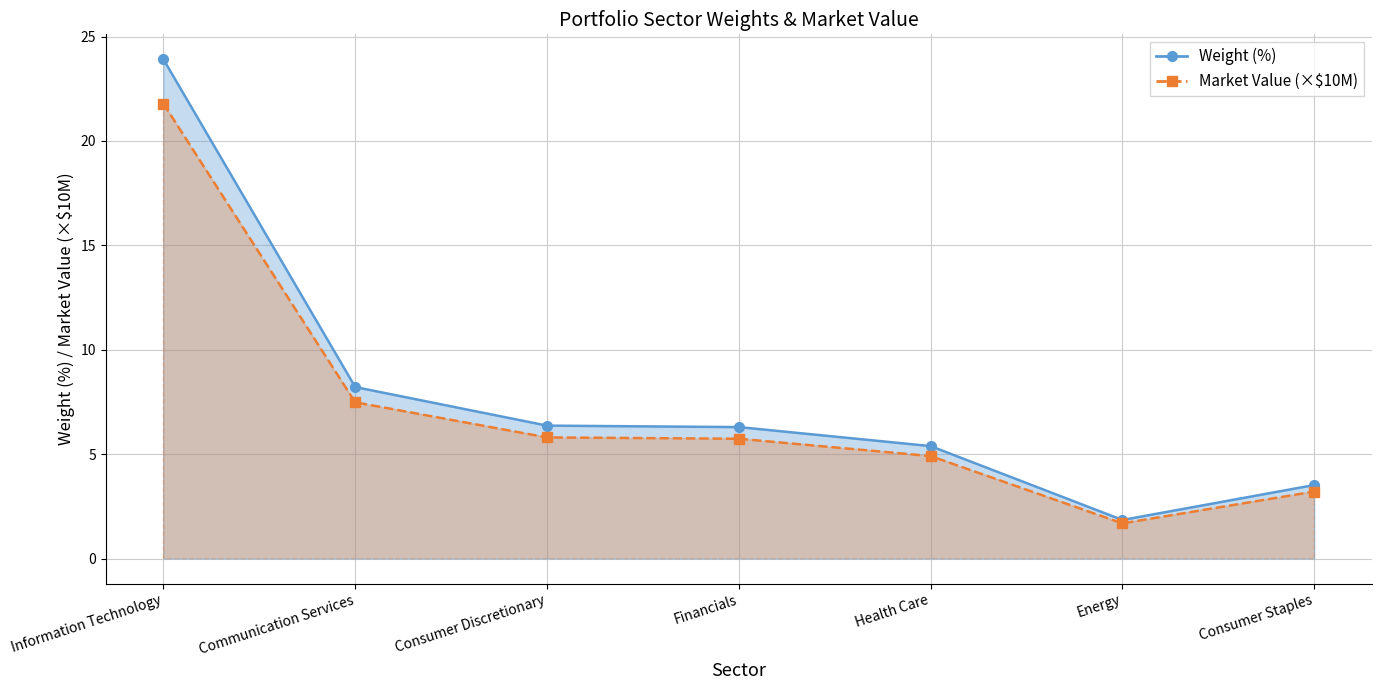

Where does the Weight (%) line series first go above 6?

Information Technology